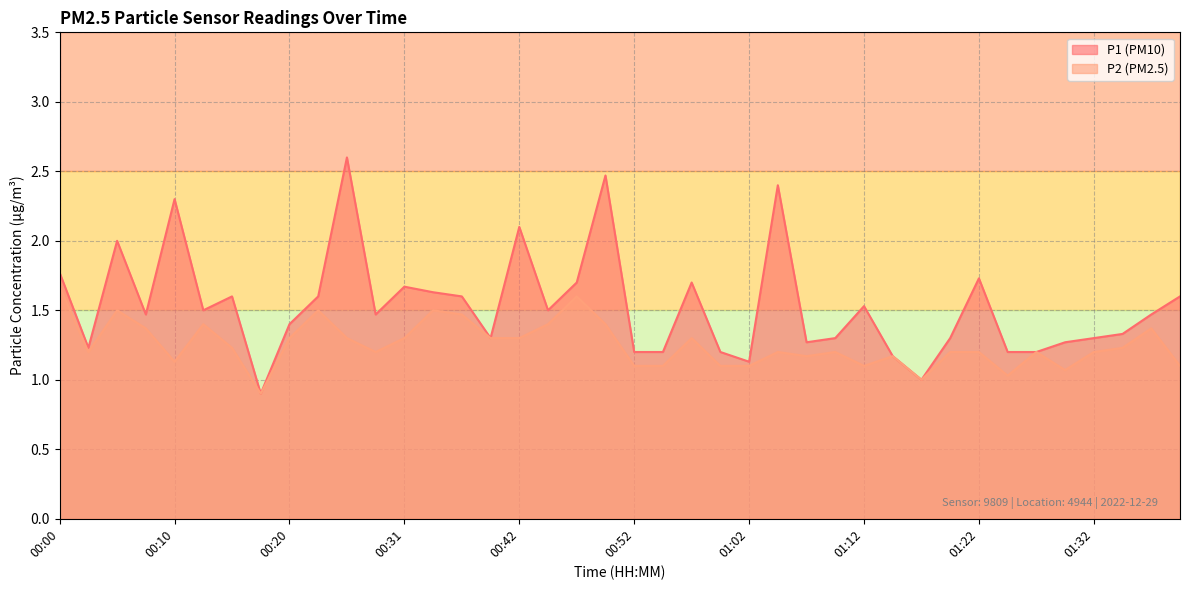

True or false: P2 has a value of 1.5 at 00:34.

True